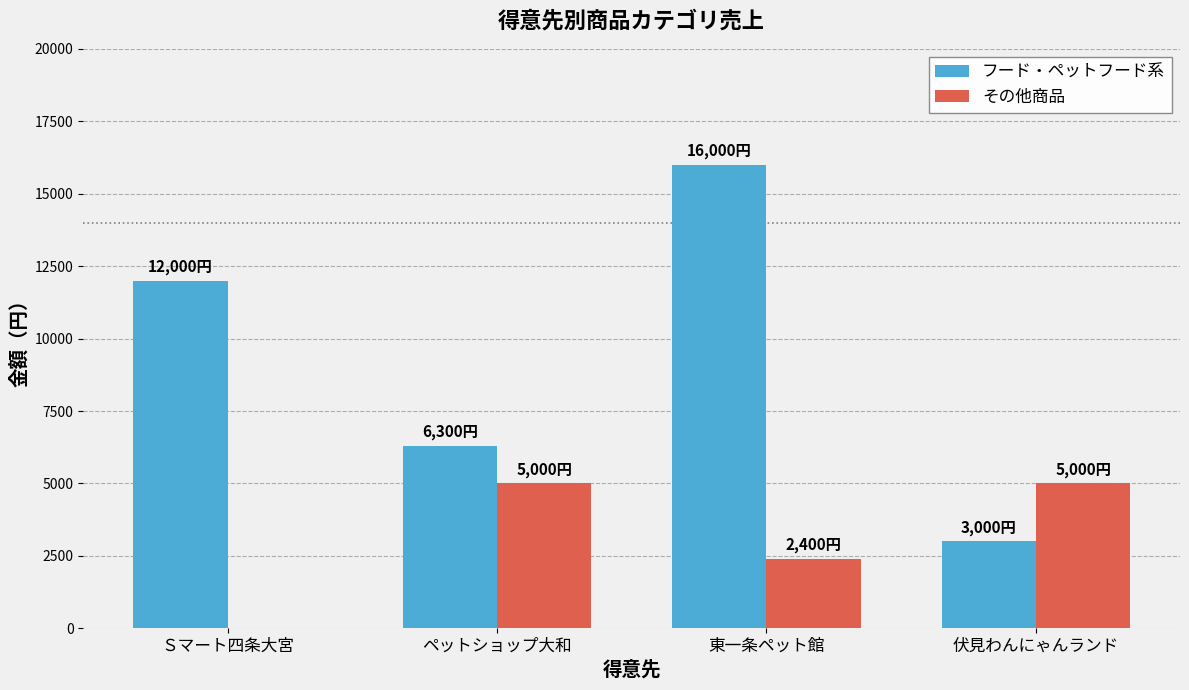

Is the value of その他商品 at Ｓマート四条大宮 greater than the value of フード・ペットフード系 at ペットショップ大和?

No